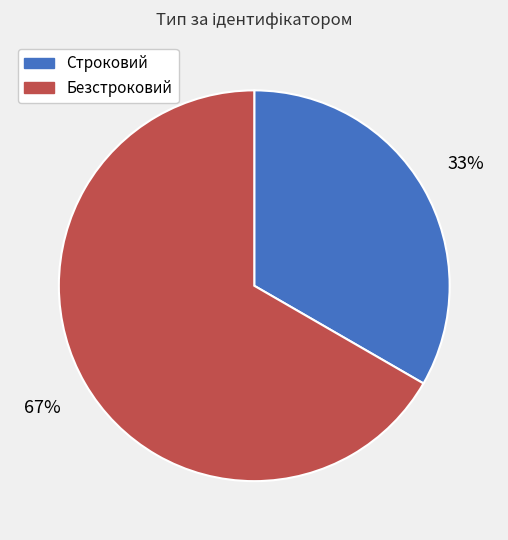

Between Строковий and Безстроковий, which is larger?

Безстроковий